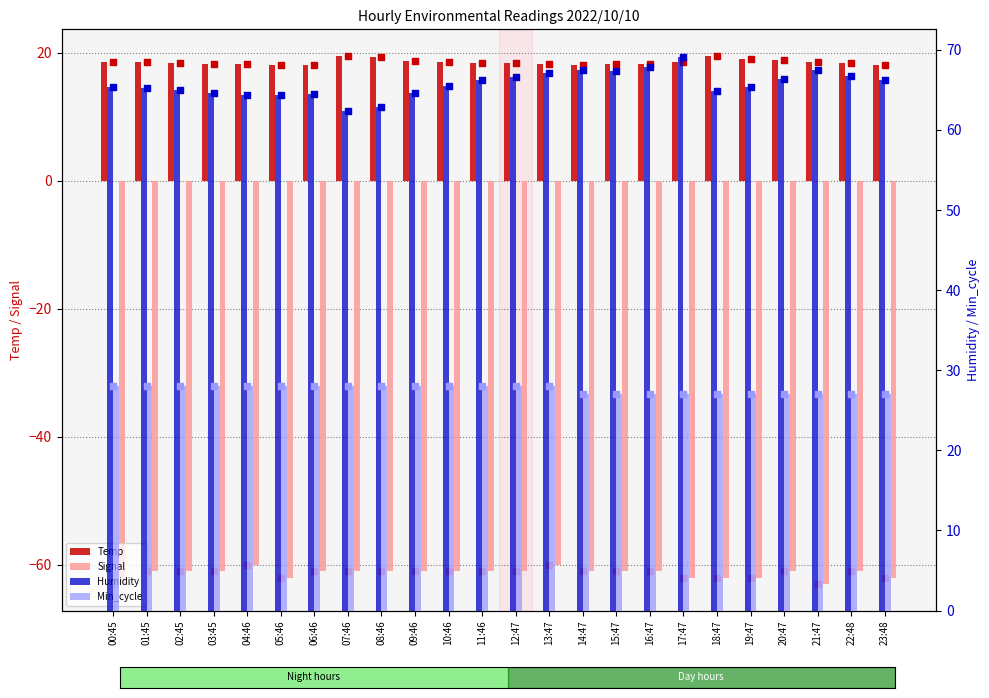

Which series contains the lowest Y value?

Signal